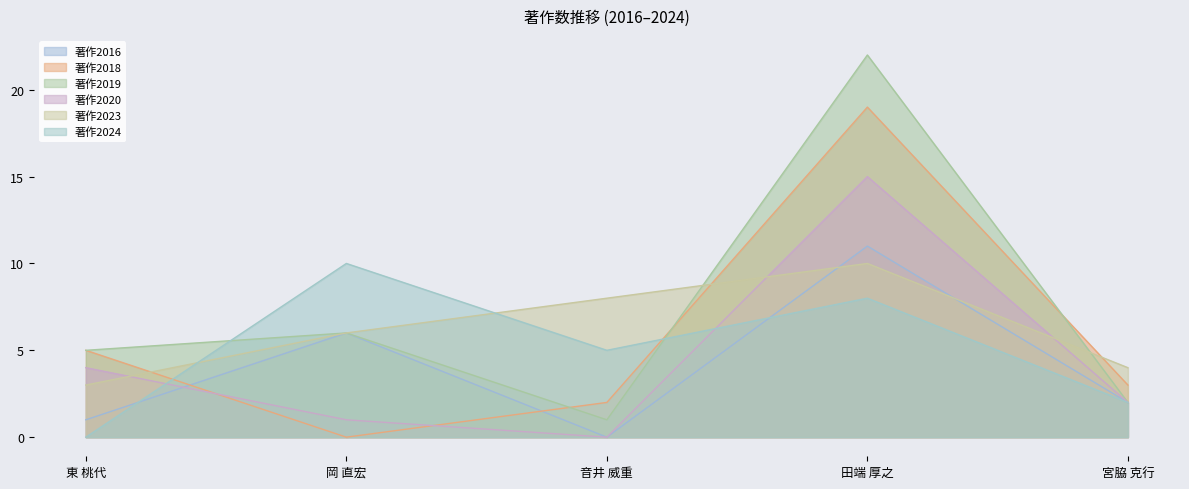

Which label corresponds to the smallest value in the chart?

音井 威重